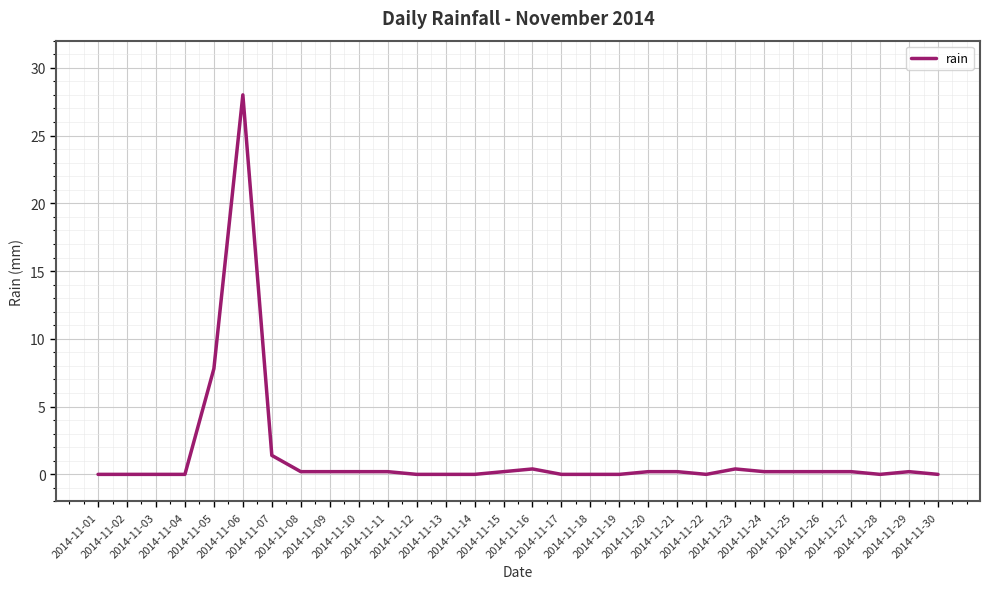

The chart shows a value of 0.2 at 2014-11-29. True or false?

True